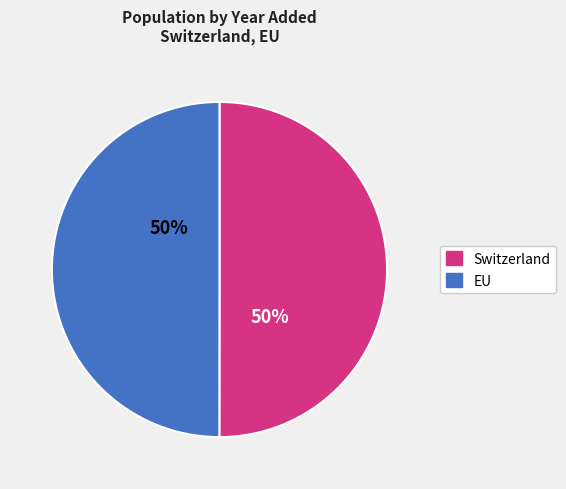

Combined, do Switzerland and EU account for over 50%?

Yes